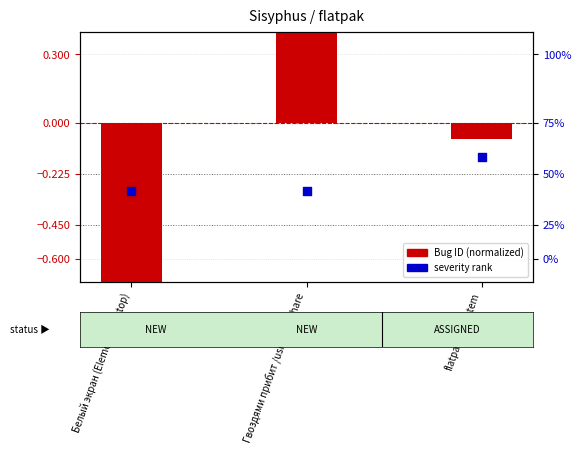

At which category is the sum across all series the highest?

Гвоздями прибит /usr/local/share